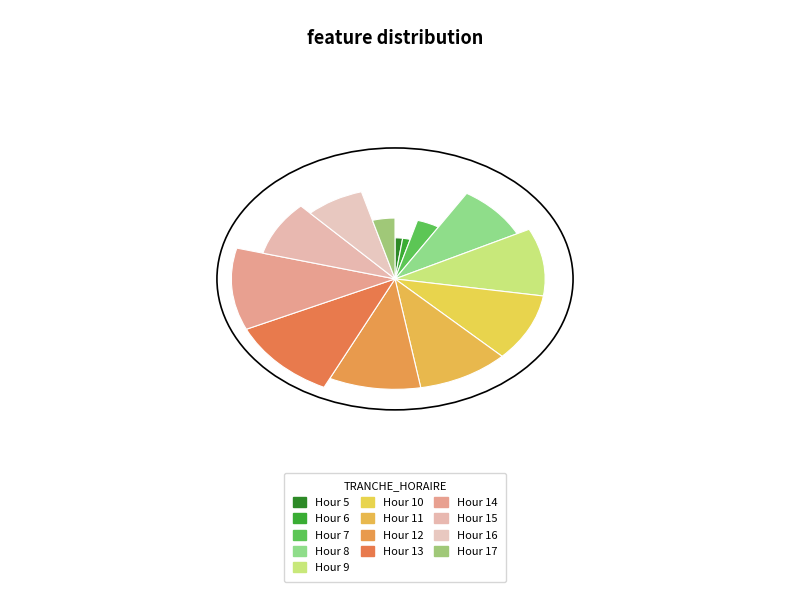

True or false: 13 accounts for 24% of the total.

False